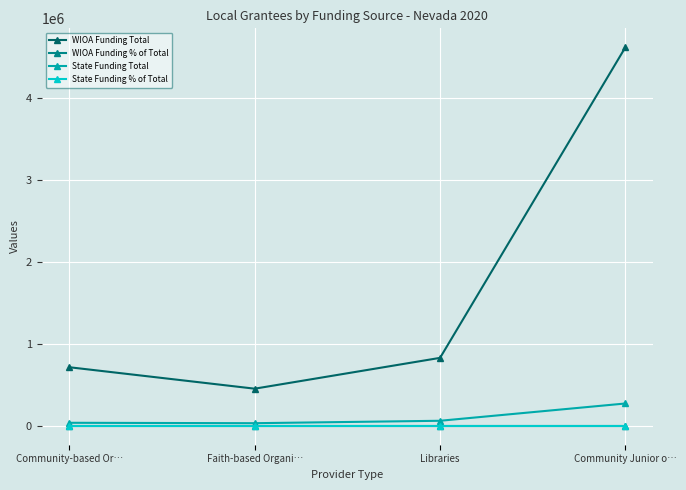

What is the average value of the State Funding Total series?

100504.5